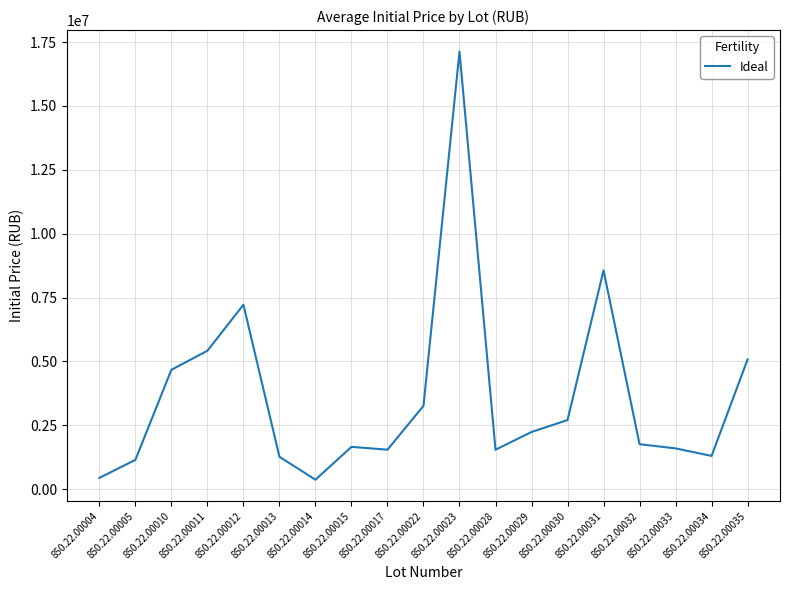

True or false: the data shows 3257064.7 at 850.22.00010.

False